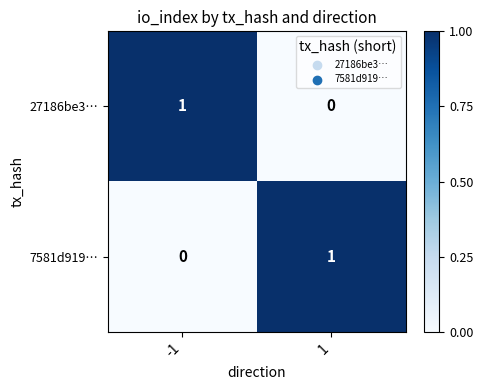

Reading right to left, extract all data points from this chart.

27186be3…: 0	1
7581d919…: 1	0